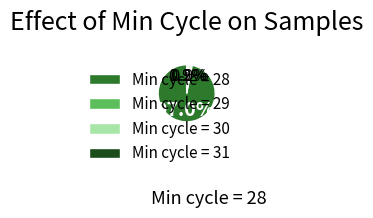

Combined, do Min cycle = 30 and Min cycle = 29 account for over 50%?

No